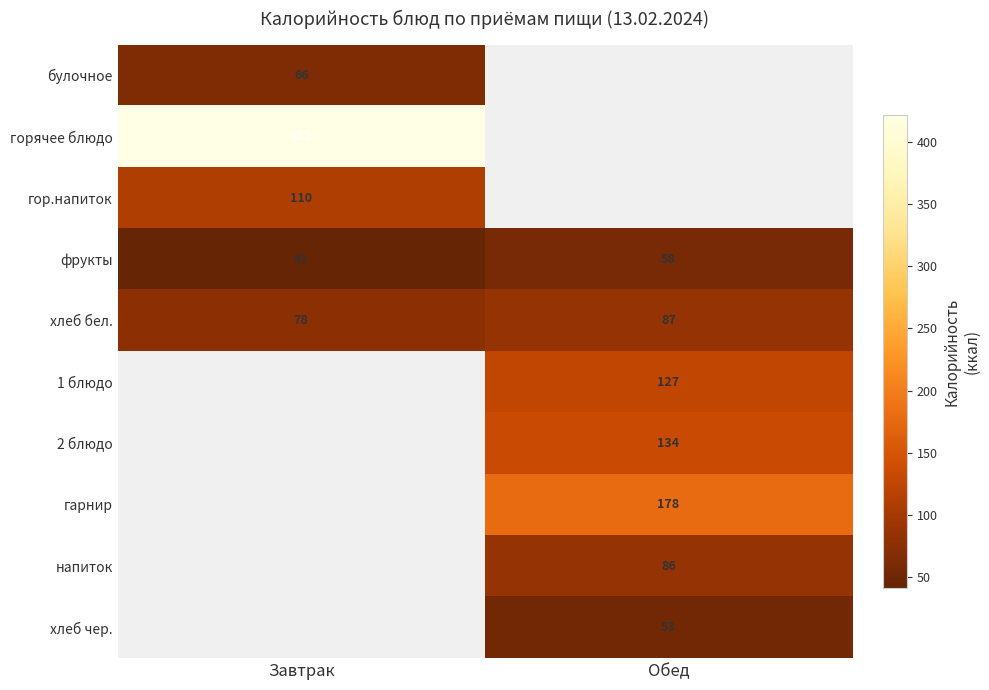

Is it true that 1 блюдо equals 34 at Обед?

False